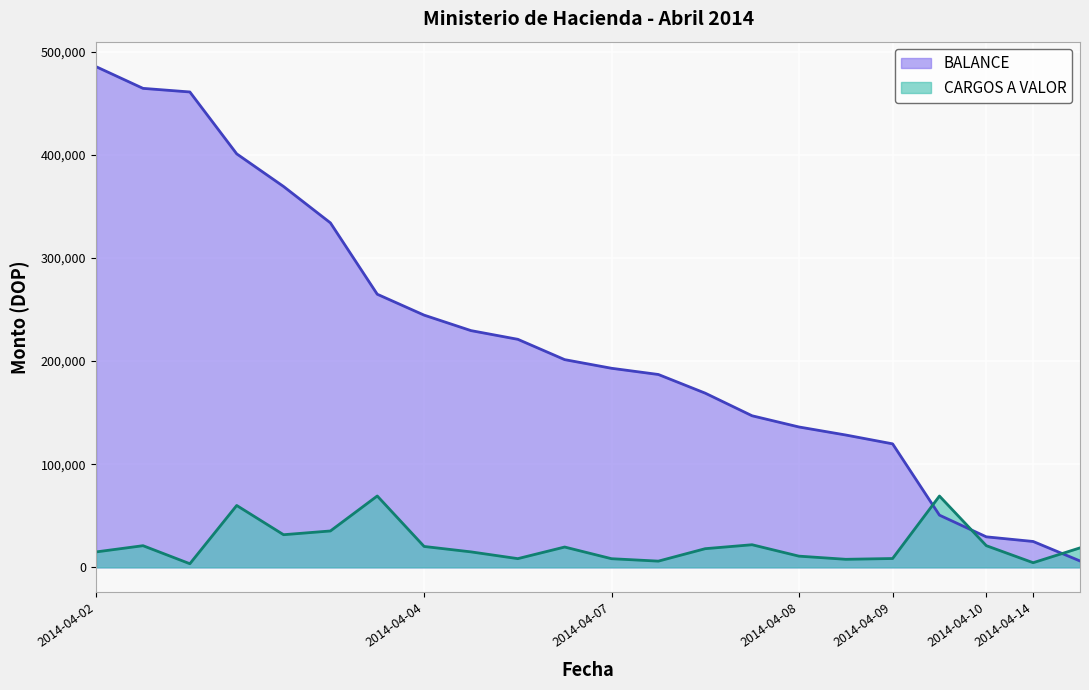

How many interior local valleys does the CARGOS A VALOR series have?

6